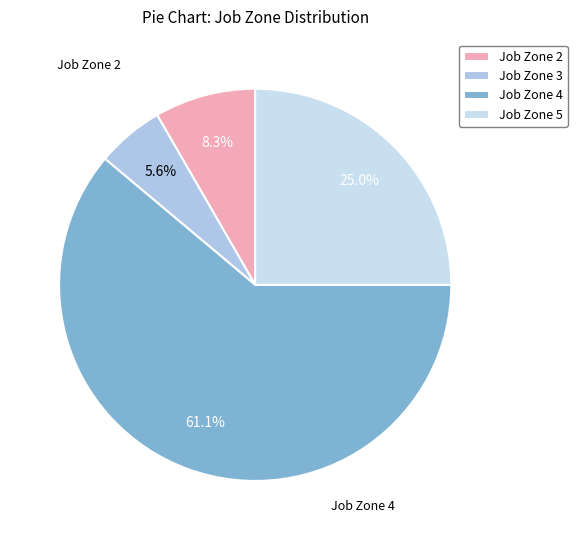

Which has a higher value, Job Zone 4 or Job Zone 2?

Job Zone 4